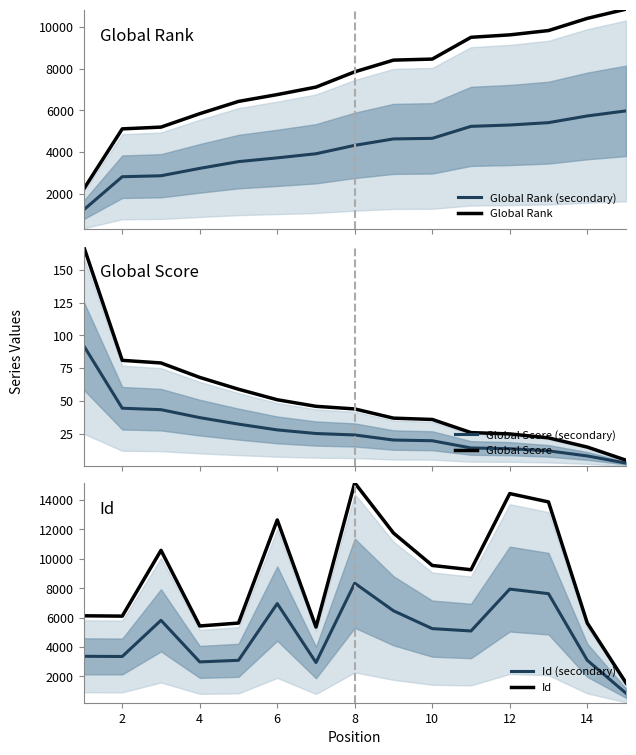

How many interior local valleys does the Id series have?

4